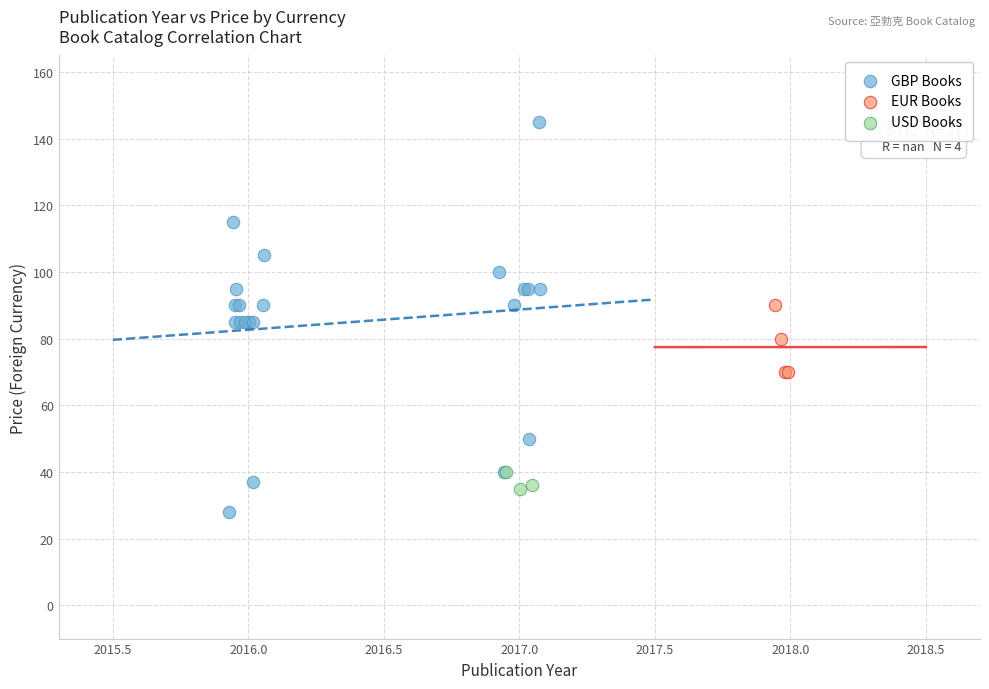

Which series contains the highest Y value?

GBP Books